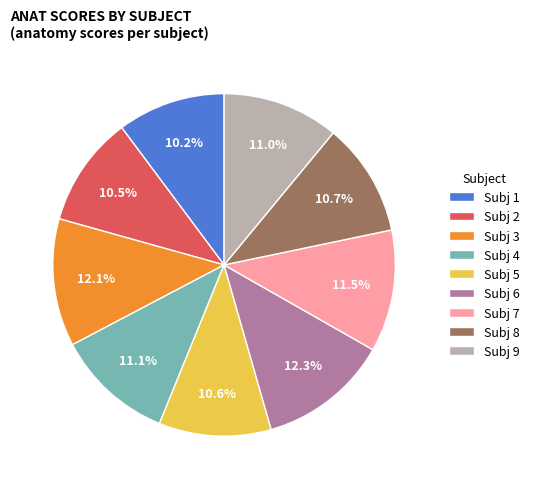

To the nearest percent, what portion does Subj 3 represent?

12%